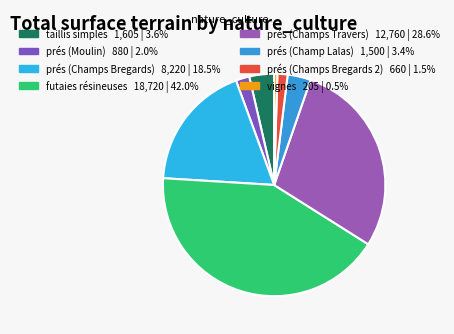

What is the ratio of the value at taillis simples to the value at futaies résineuses?

0.1